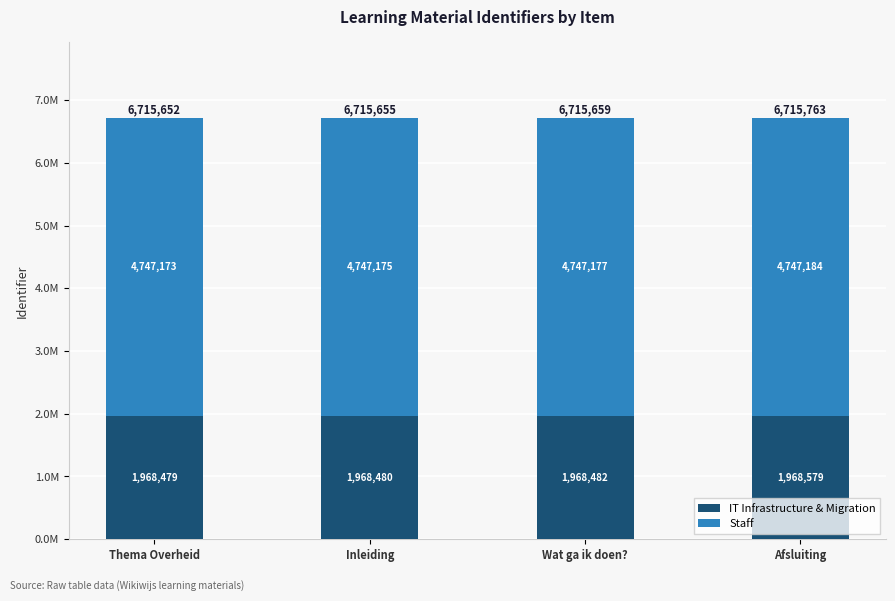

Does the chart contain any negative values?

No